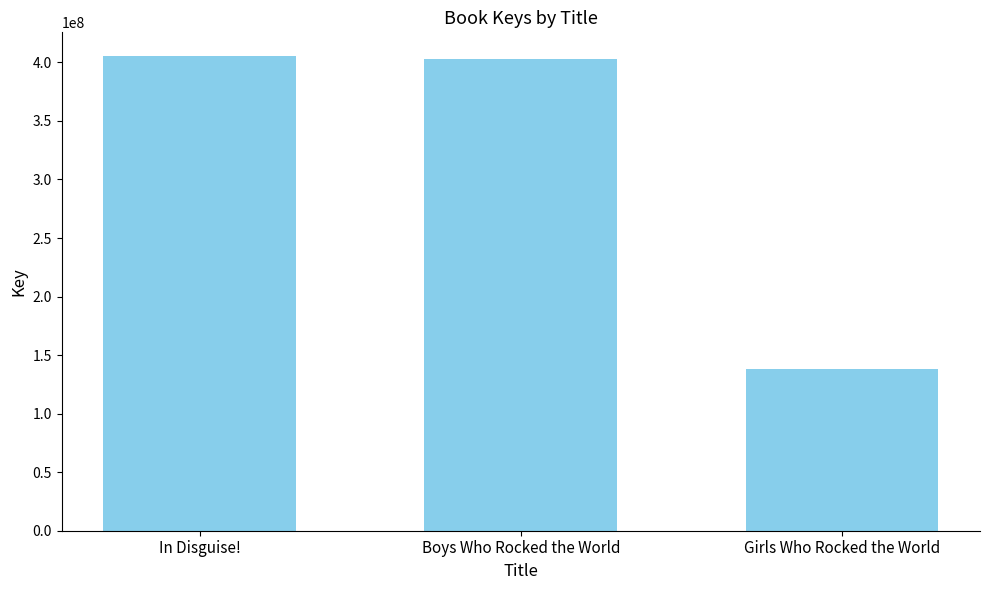

Is it true that the value at Boys Who Rocked the World is 402777391?

True